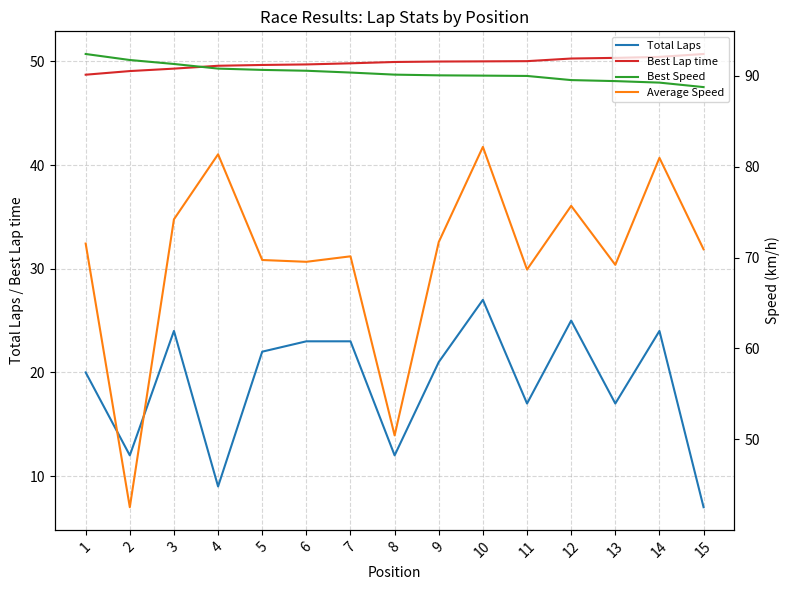

Rank the series at 14 from highest to lowest value.

Best Speed, Average Speed, Best Lap time, Total Laps